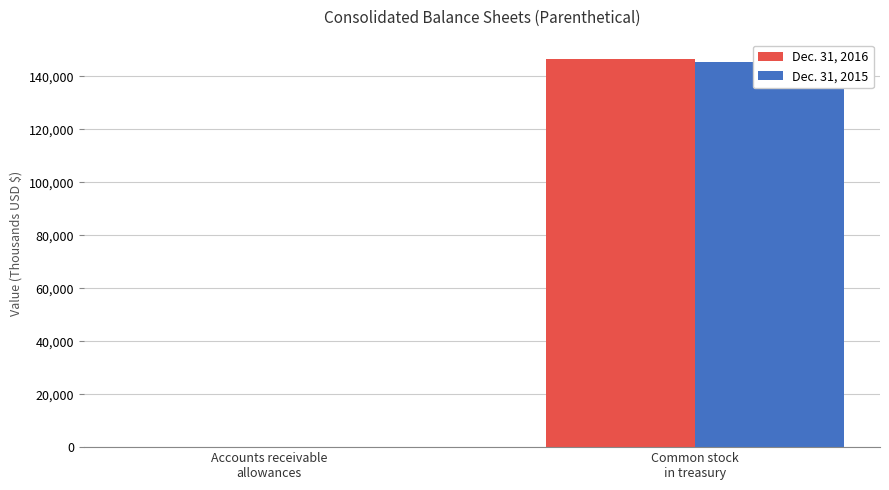

Rank the categories by Dec. 31, 2016 value from lowest to highest.

Accounts receivable
allowances, Common stock
in treasury